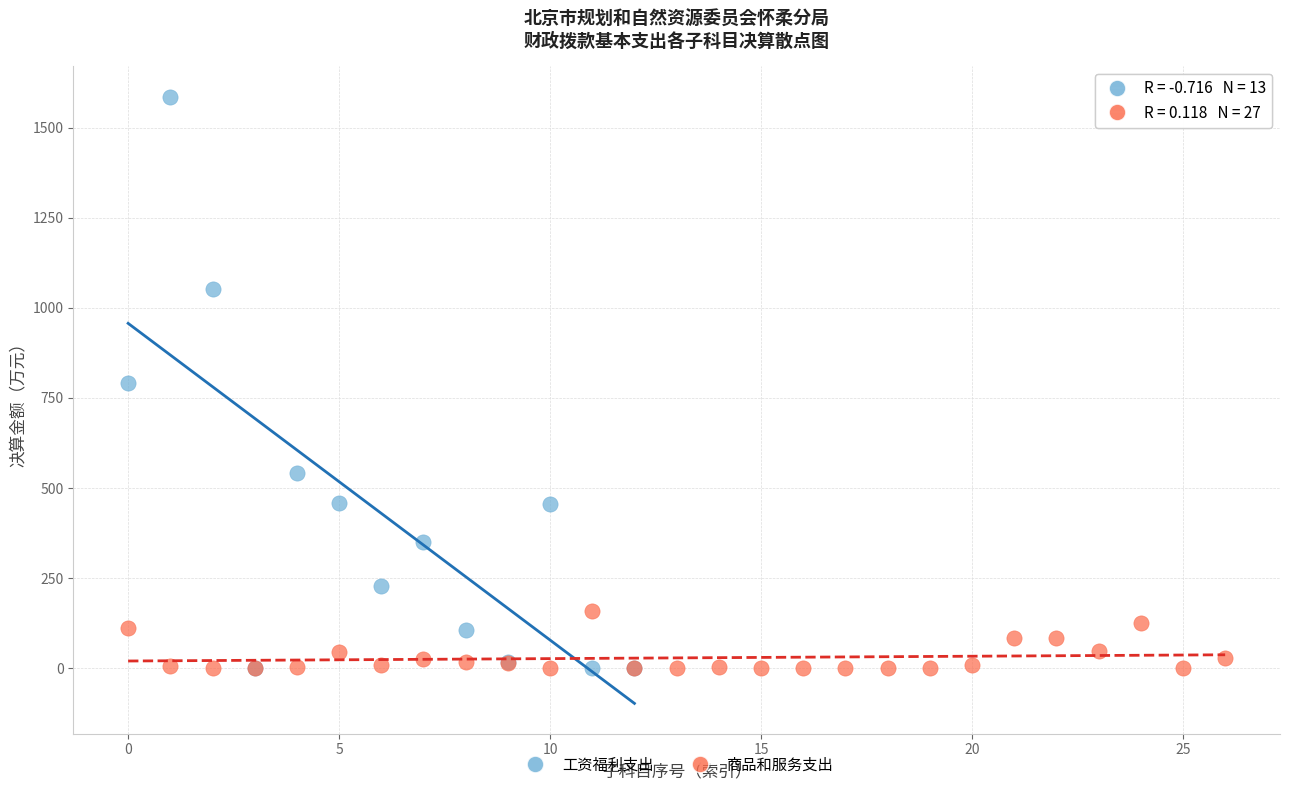

Which series reaches the maximum Y coordinate?

工资福利支出